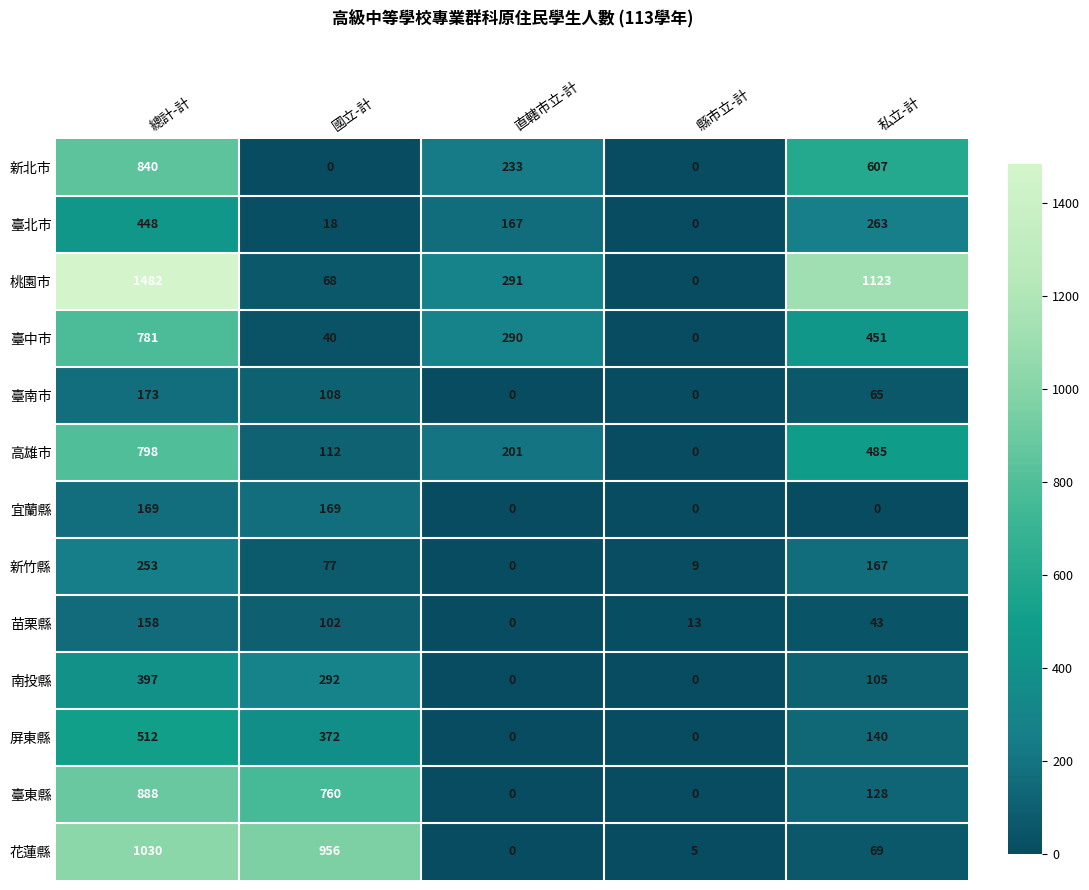

At which label does 南投縣 first exceed 105?

總計-計